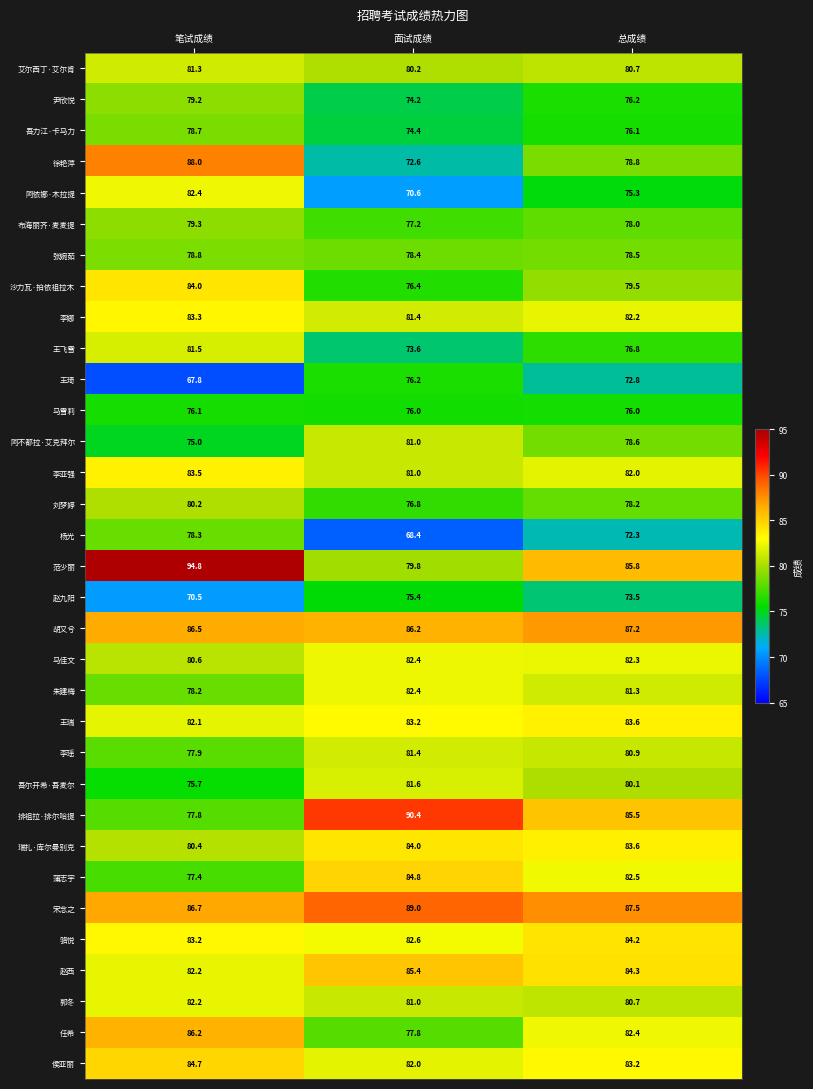

Which series has the largest total across all categories?

宋念之